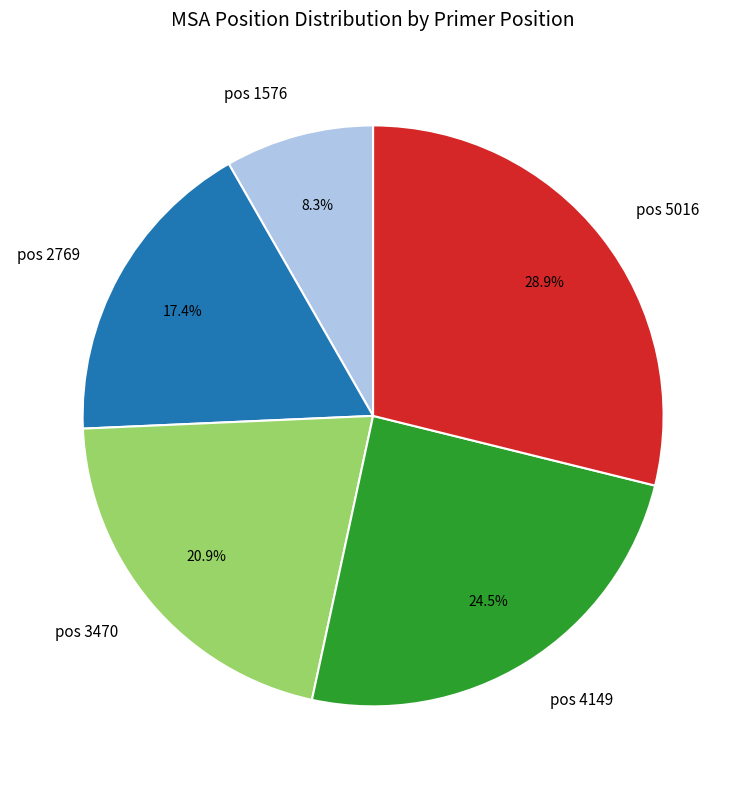

What percentage do pos 5016 and pos 2769 together represent?

46.3%